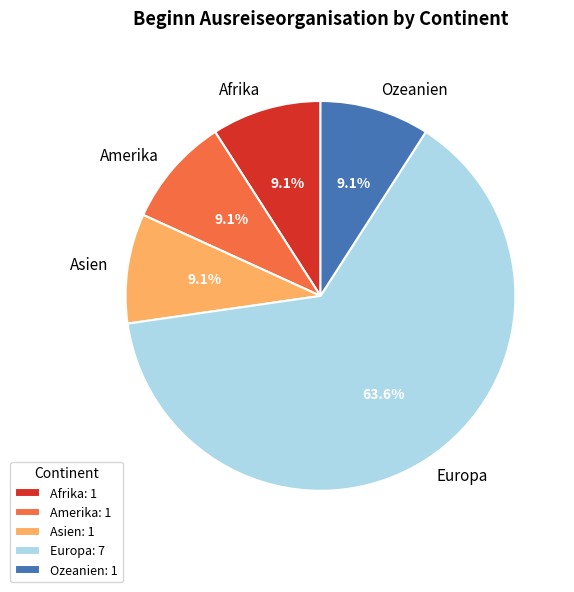

To the nearest percent, what percentage of the pie is Europa?

64%